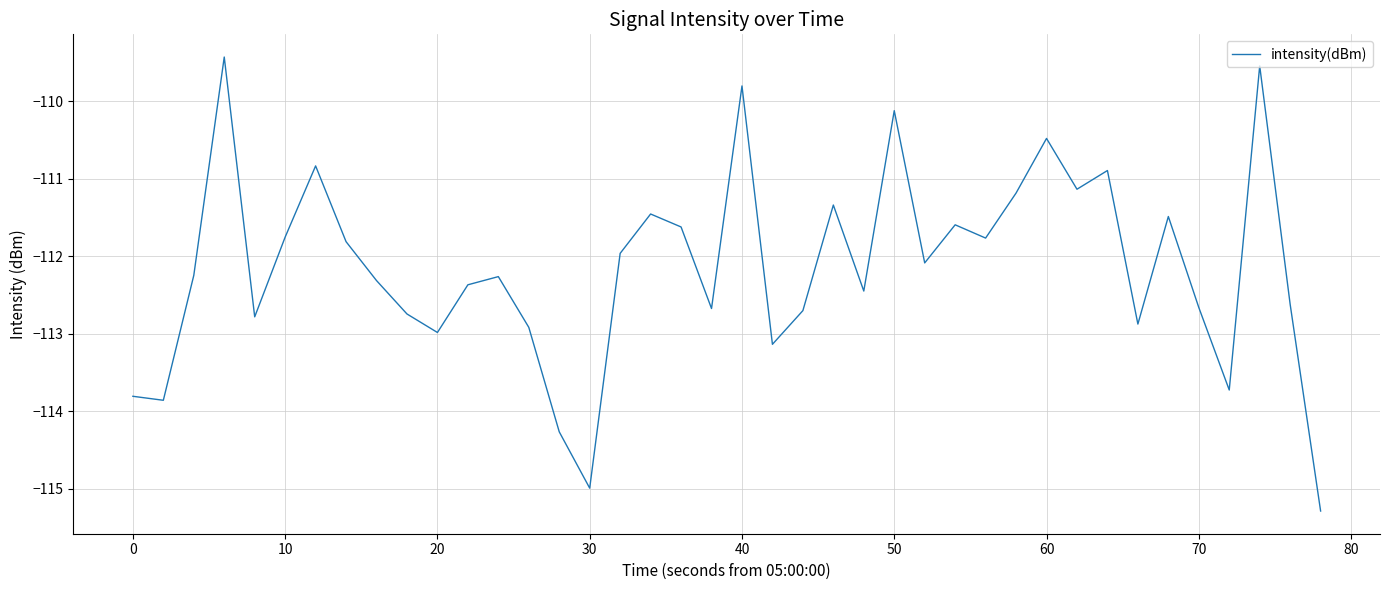

What is the greatest value displayed?

-109.4